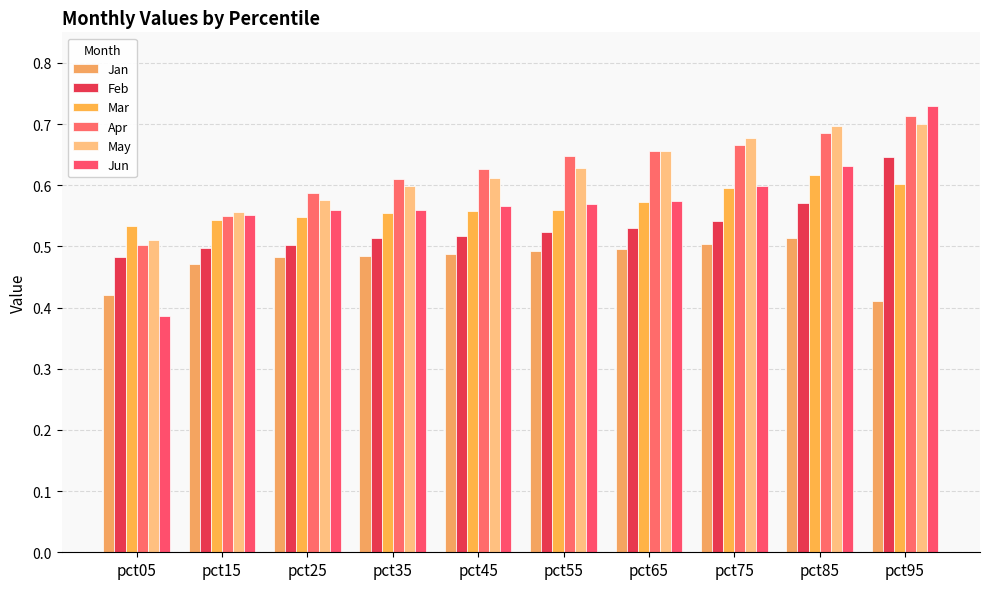

What are all the series names shown in the legend?

Jan, Feb, Mar, Apr, May, Jun